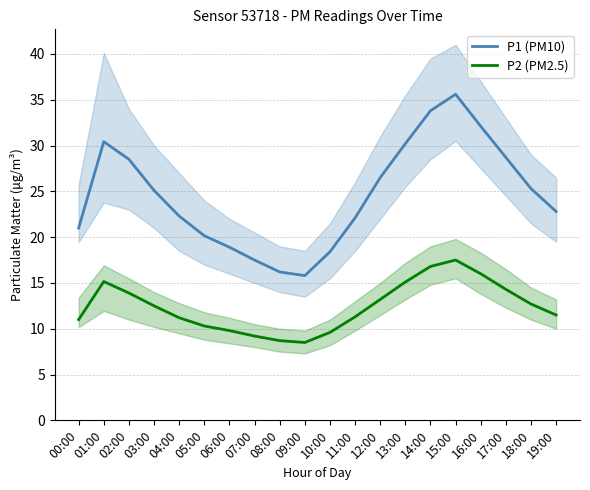

At how many categories does at least one series exceed 35?

1